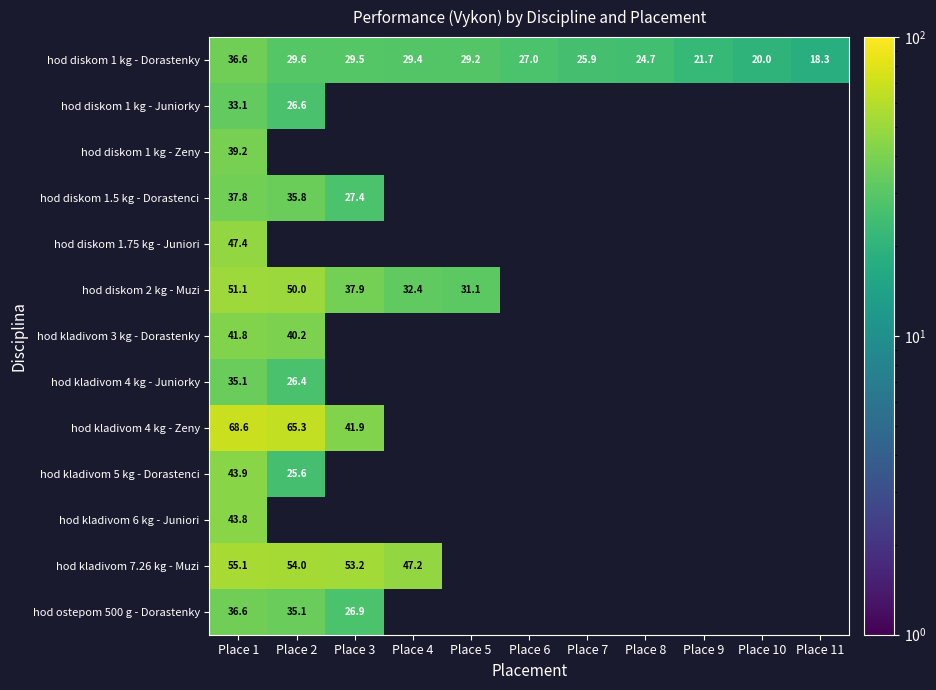

What is the lowest value of the hod kladivom 7.26 kg - Muzi series?

47.2